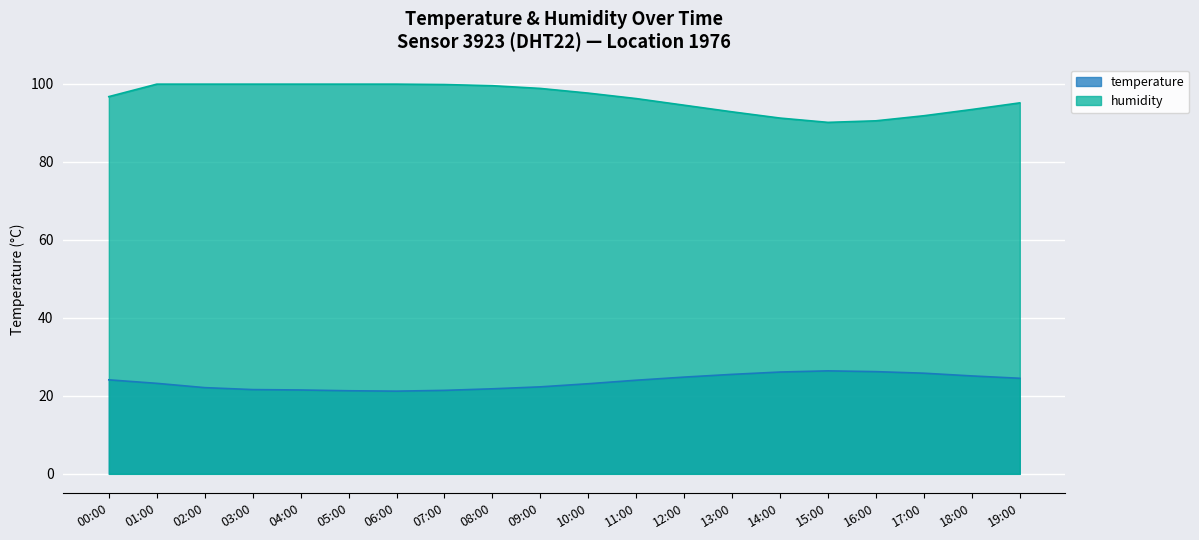

Which label corresponds to the largest value in the chart?

01:00